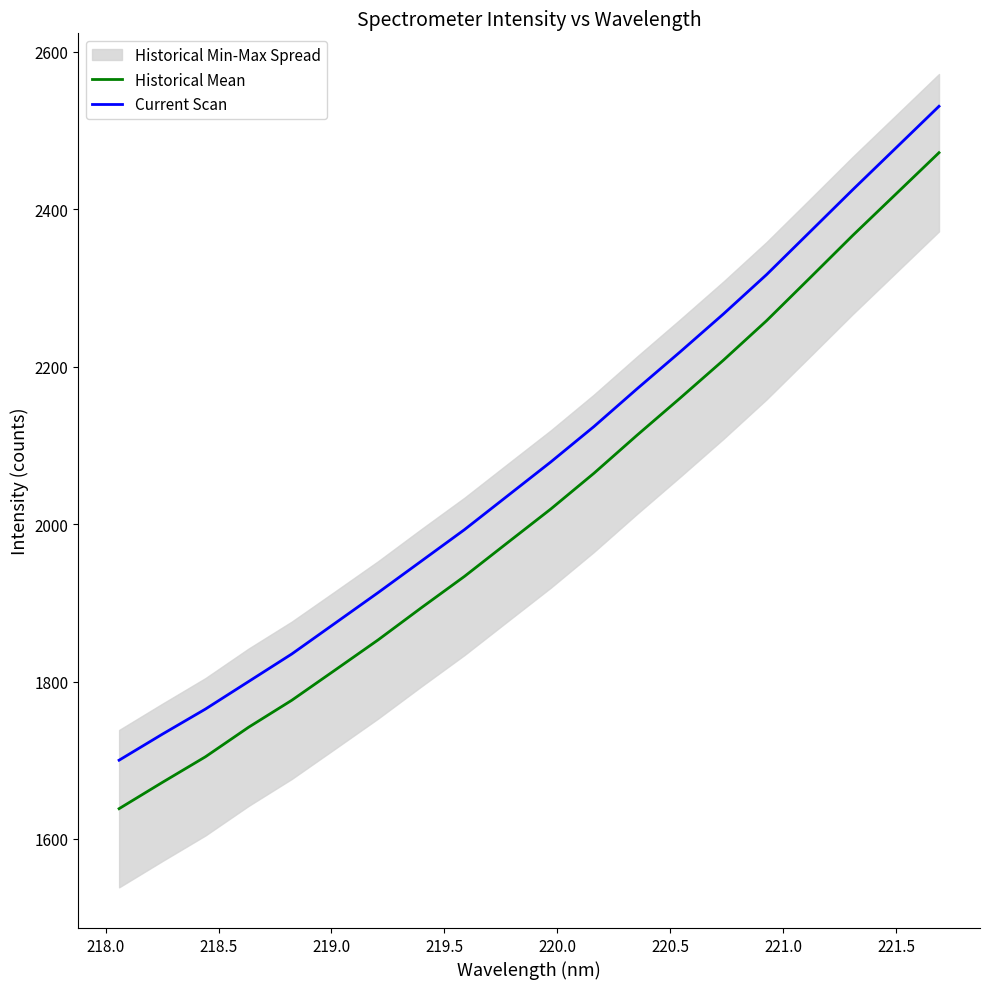

True or false: Historical Mean and Current Scan intersect in this chart.

False